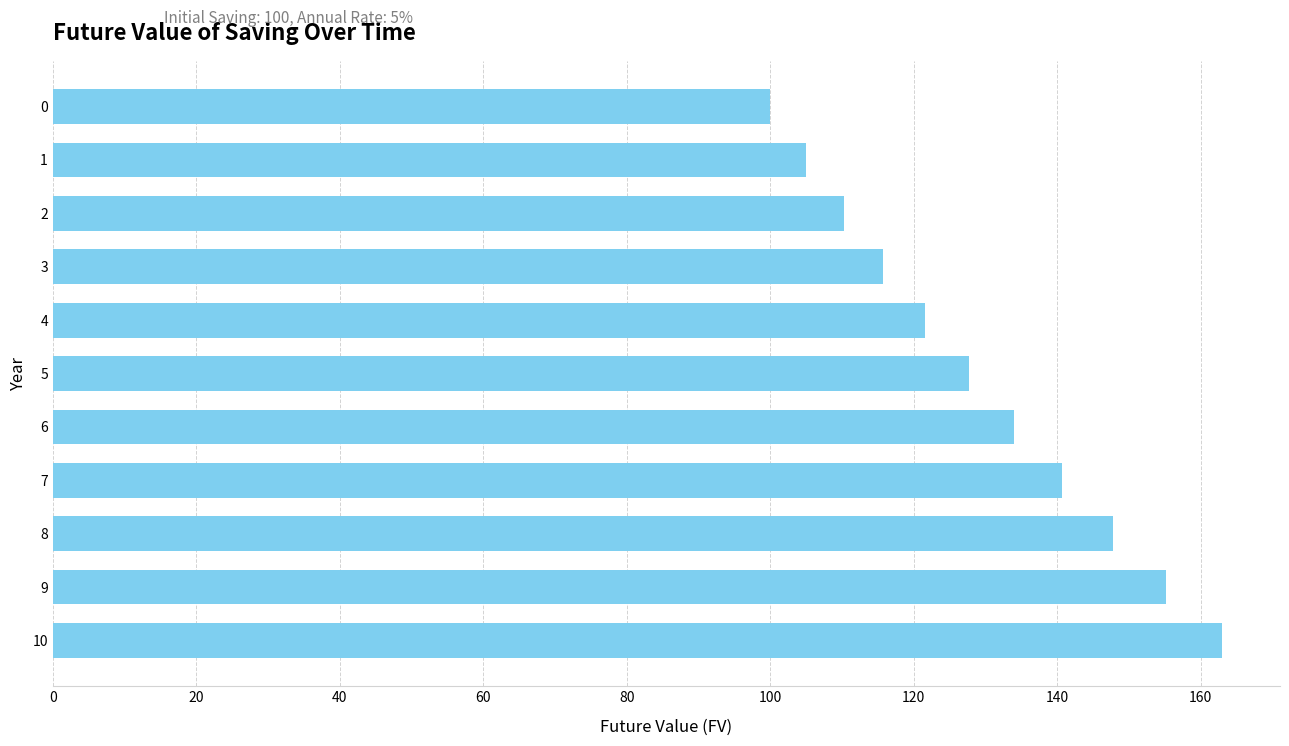

What is the change in value from 7 to 10?

+22.2